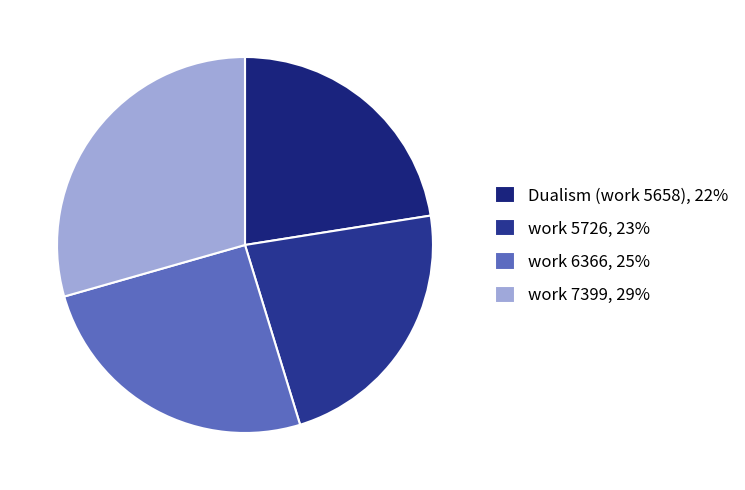

To the nearest percent, what portion does Dualism (work 5658) represent?

22%